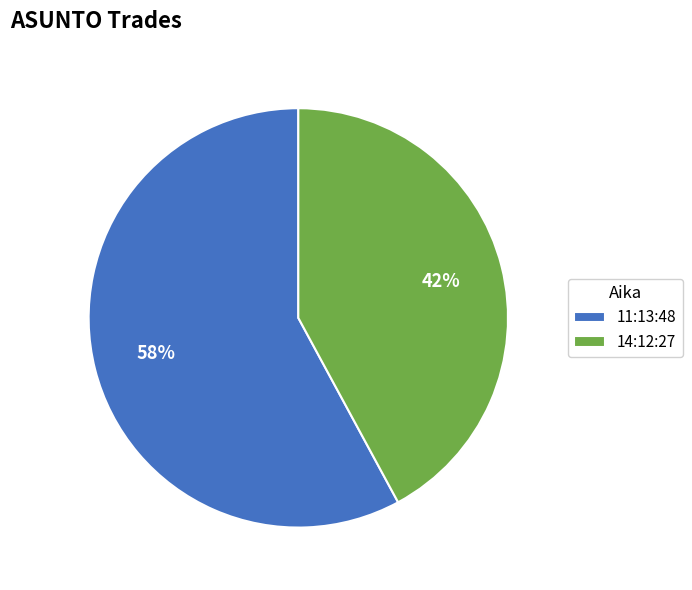

Which has a higher value, 11:13:48 or 14:12:27?

11:13:48